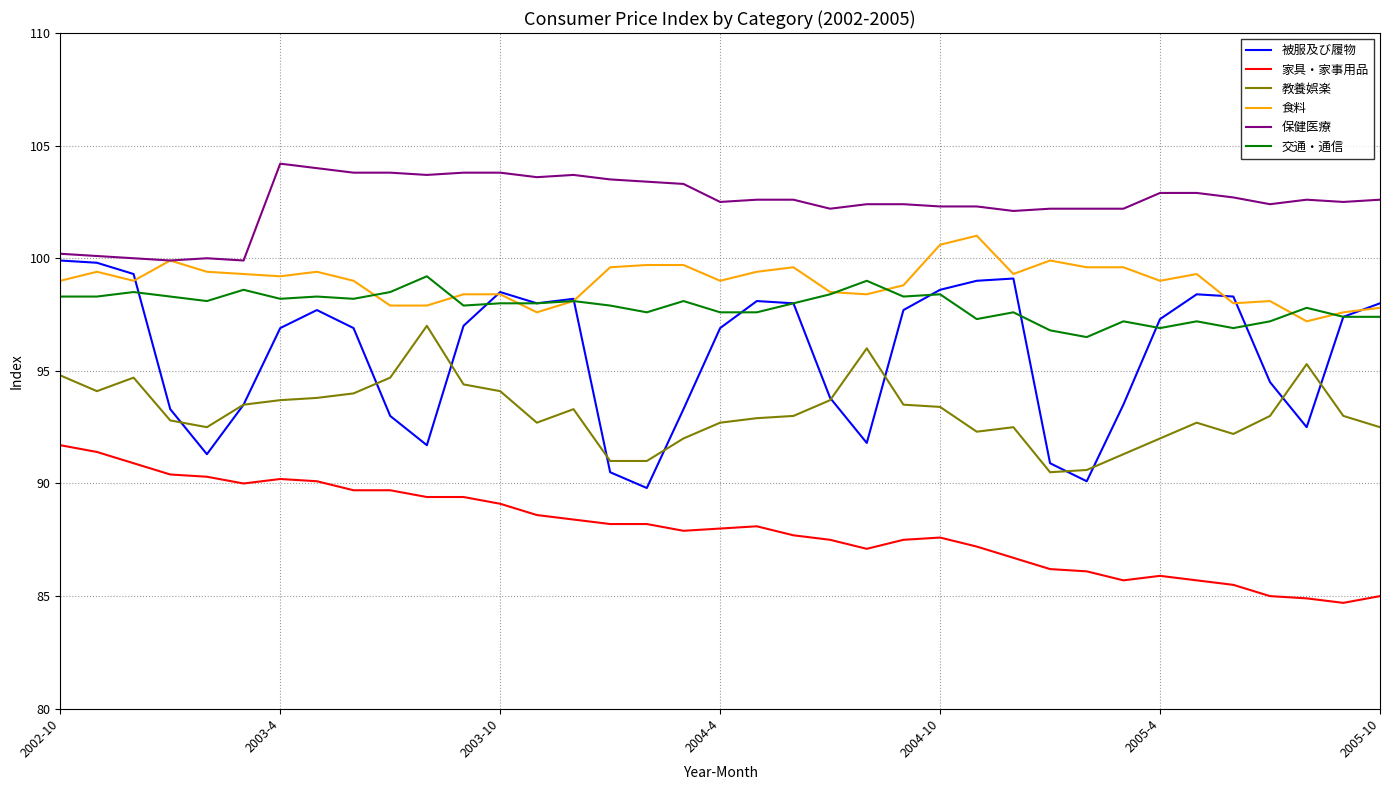

Which series has the widest spread of values?

被服及び履物